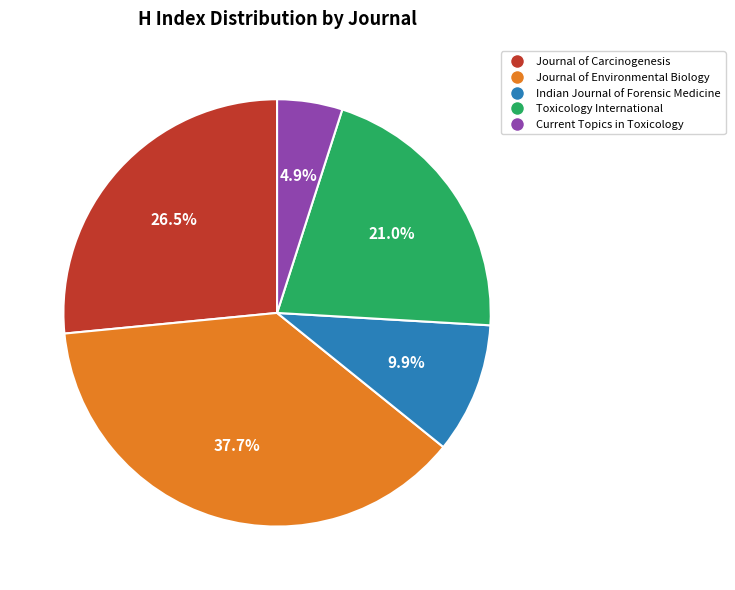

Is there a majority slice in this chart?

No